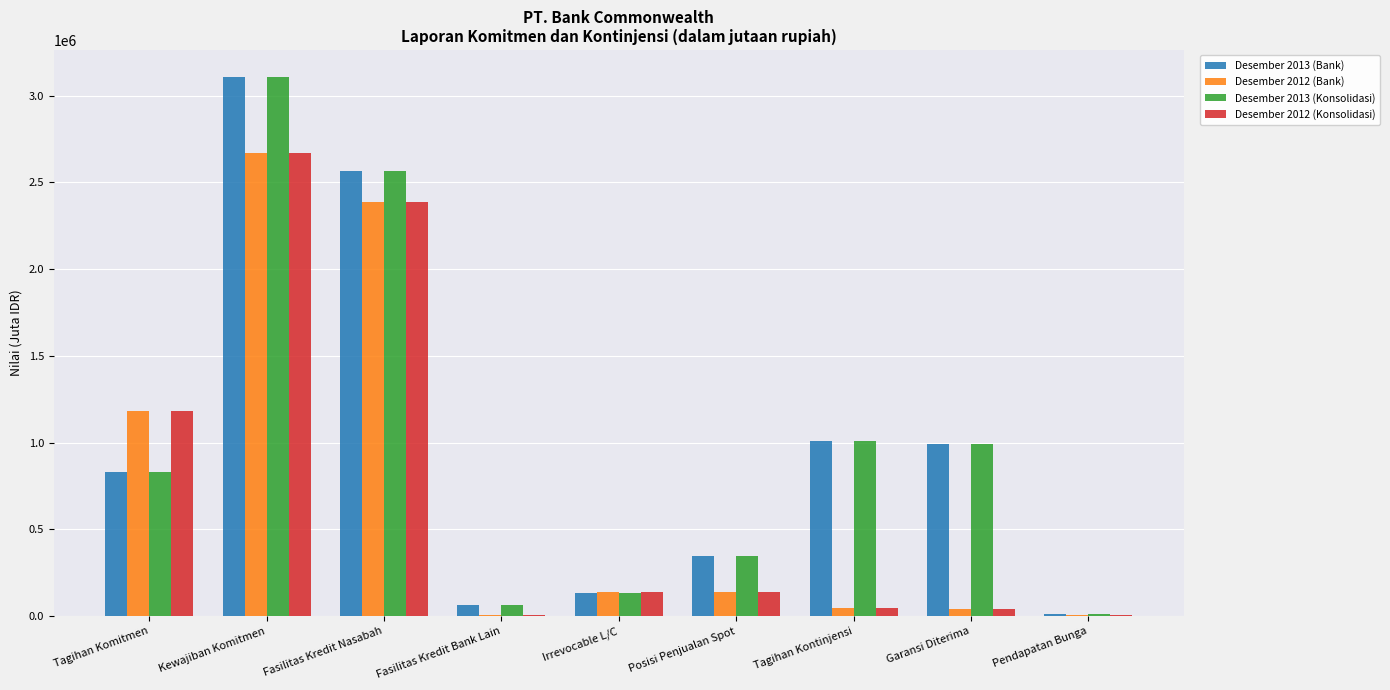

At which category is the sum across all series the highest?

Kewajiban Komitmen